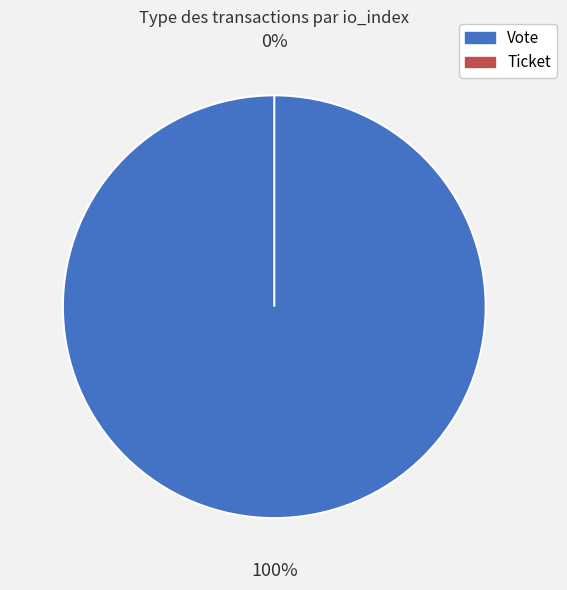

What is the change in value from Vote to Ticket?

-1